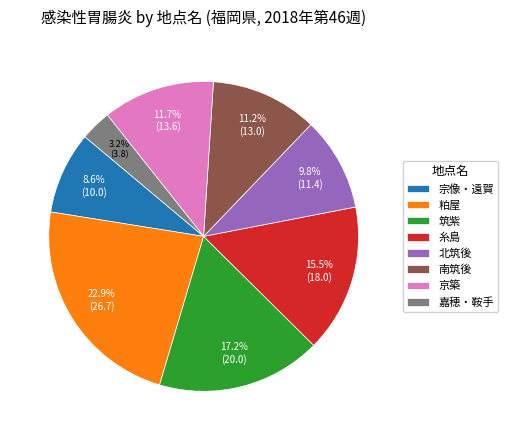

Is it true that 嘉穂・鞍手 is 3% of the pie?

True